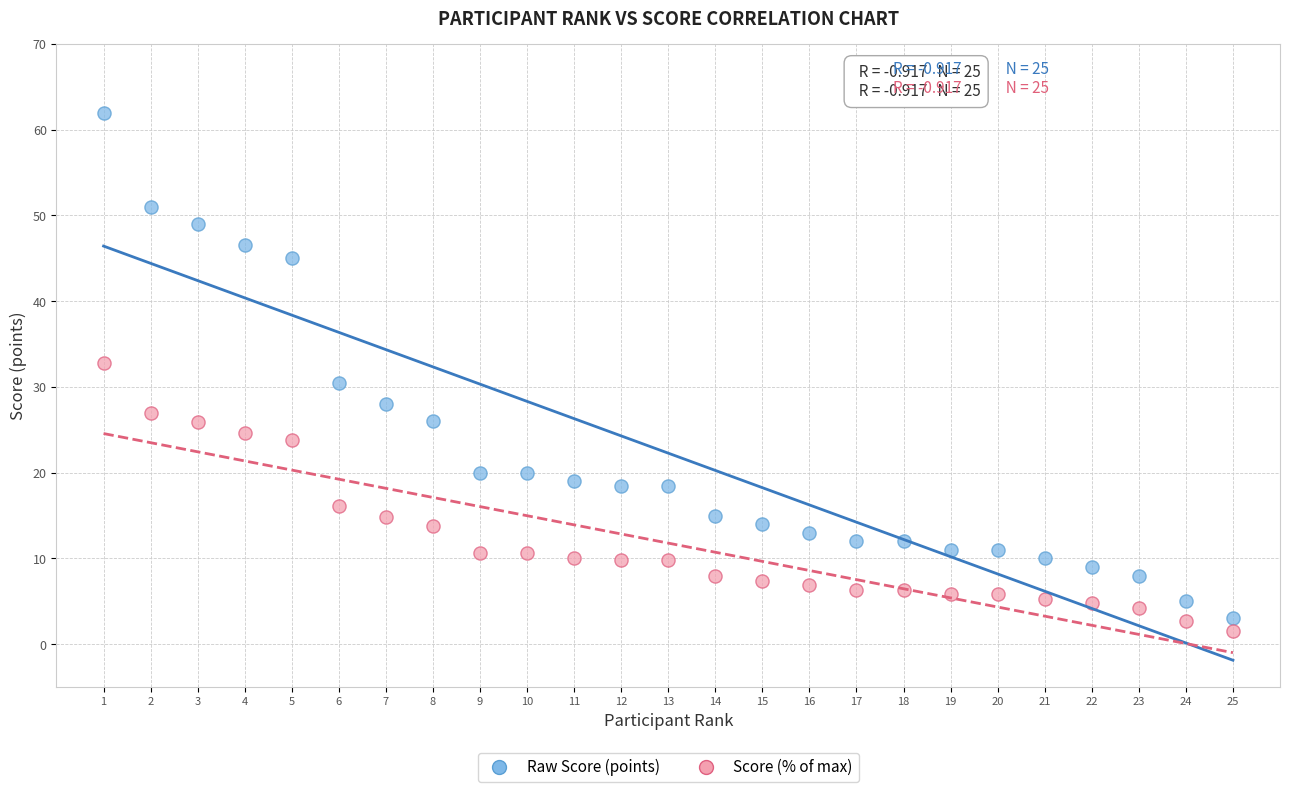

Which series has the widest spread of Y values?

Raw Score (points)